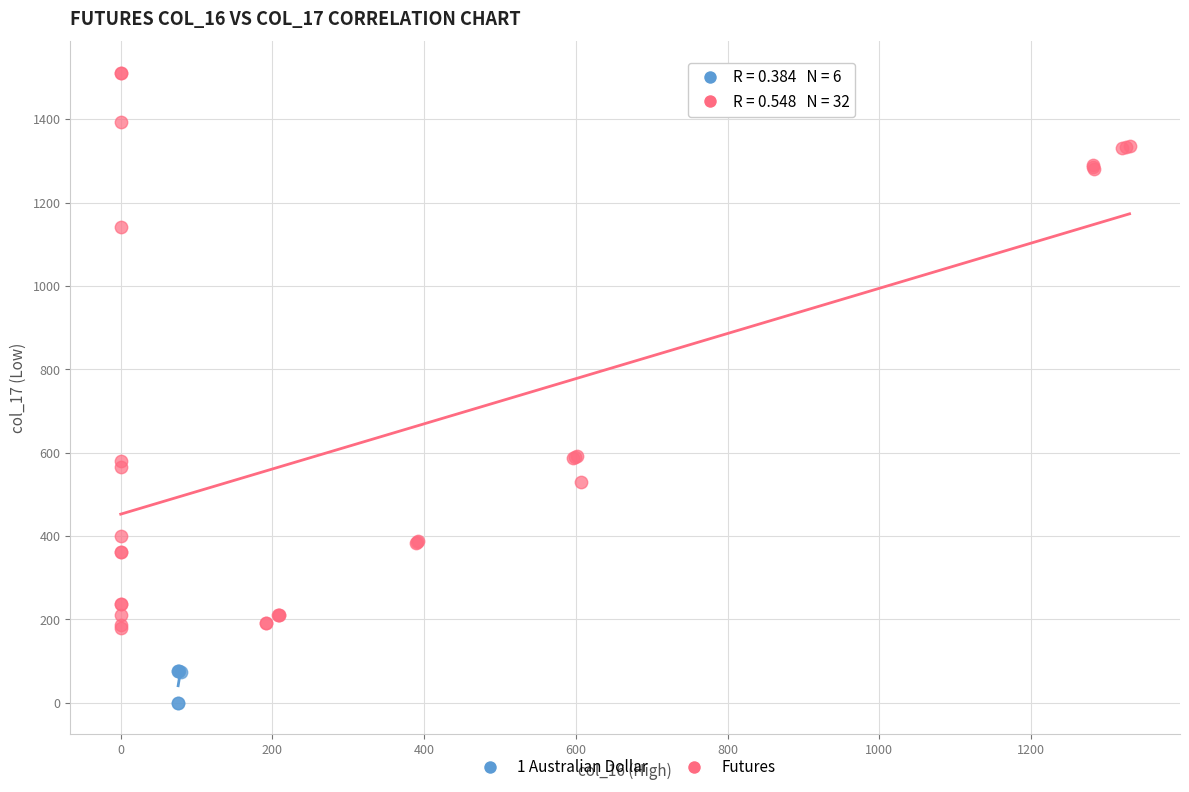

What are all the series names shown in the legend?

1 Australian Dollar, Futures